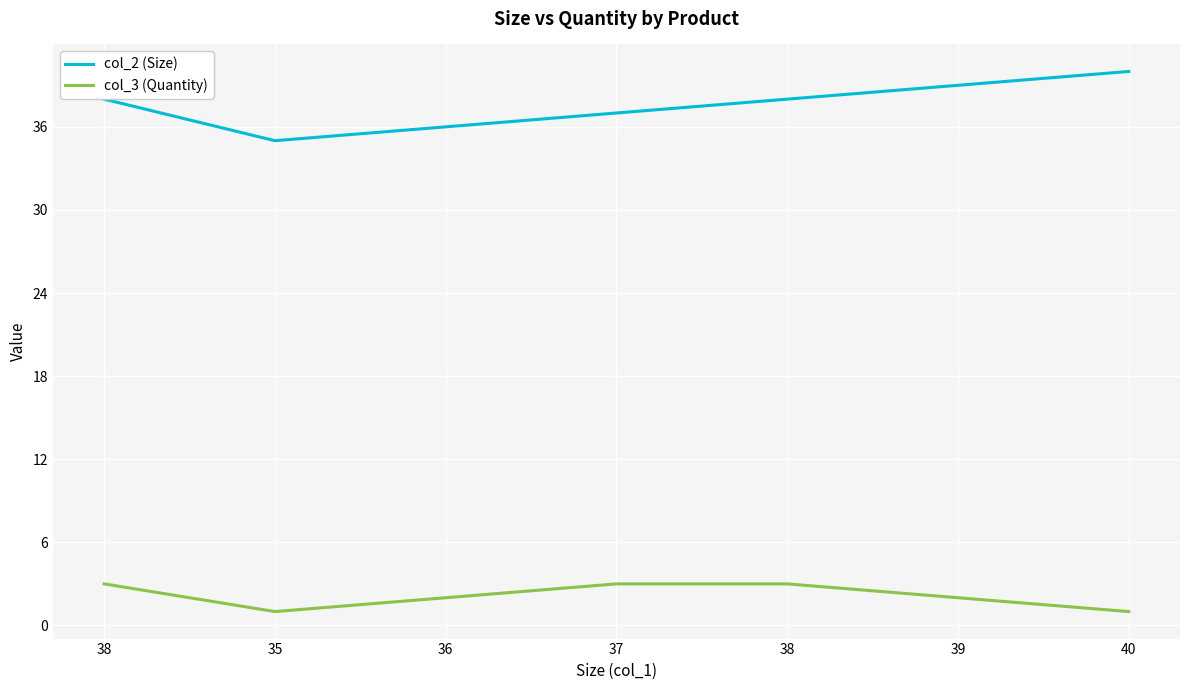

Reading left to right, what are all the values shown in this chart?

col_2 (Size): 38	35	36	37	38	39	40
col_3 (Quantity): 3	1	2	3	3	2	1